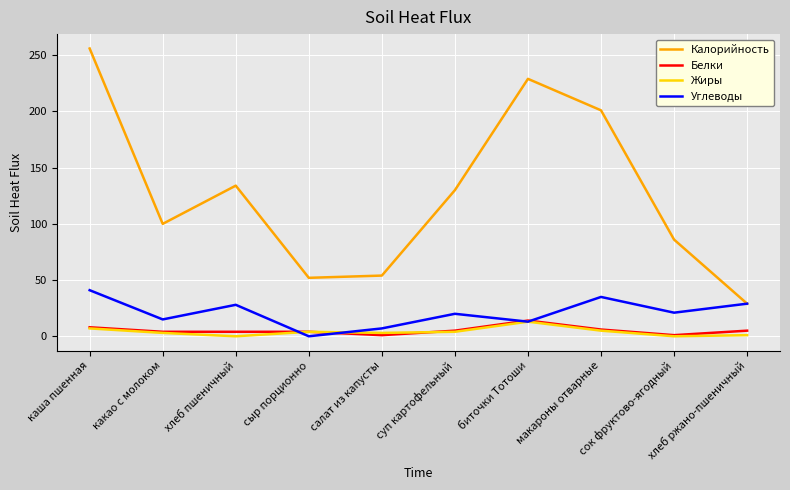

Which series has the widest spread of values?

Калорийность